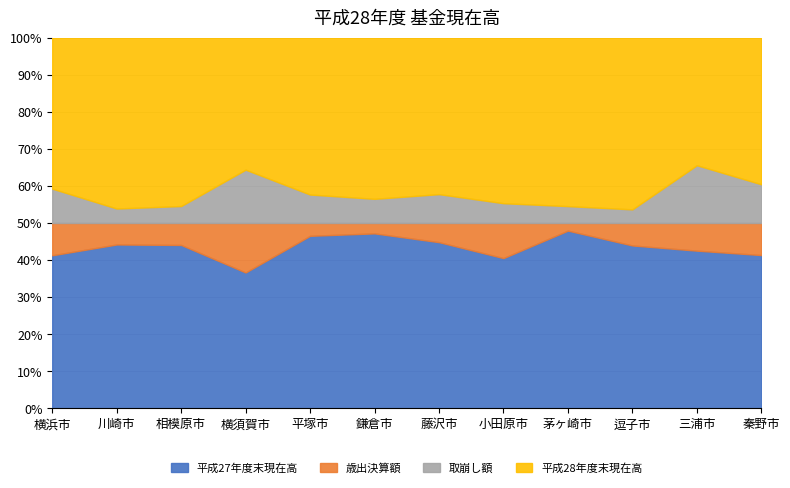

True or false: 歳出決算額 and 平成27年度末現在高 intersect in this chart.

False